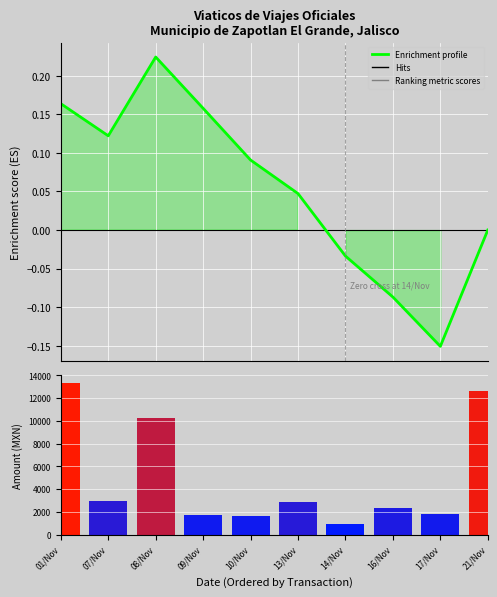

The Ranking metric scores series shows 10216.3 at 08/Nov. True or false?

True